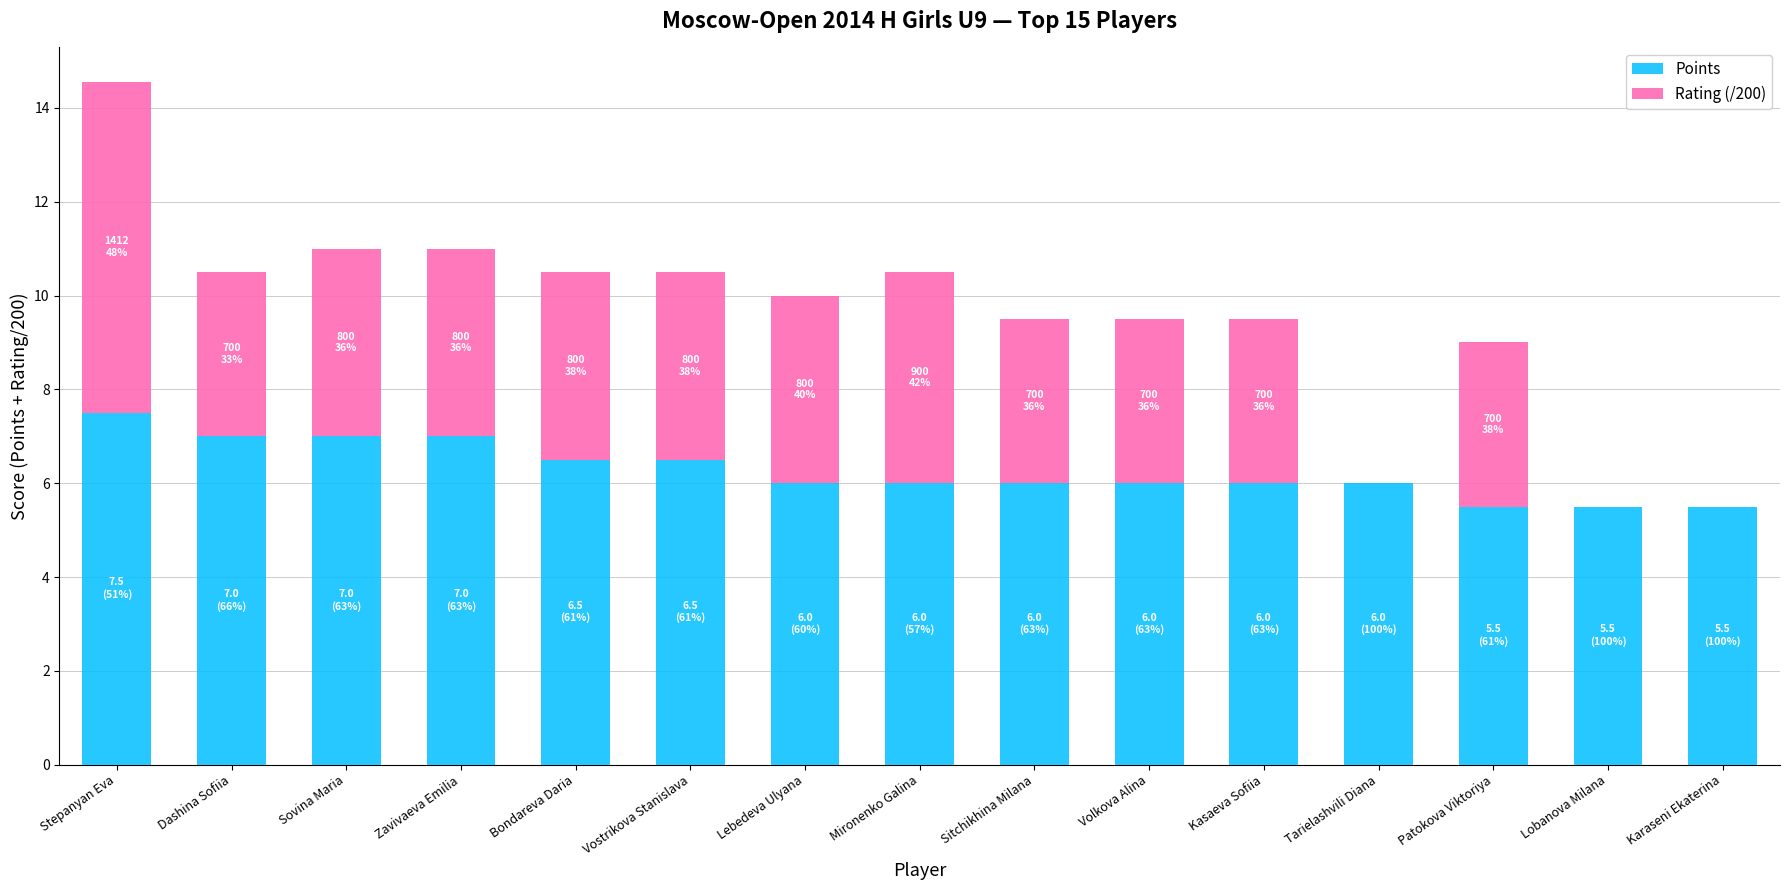

What is the approximate value of Points at Vostrikova Stanislava?

6.5